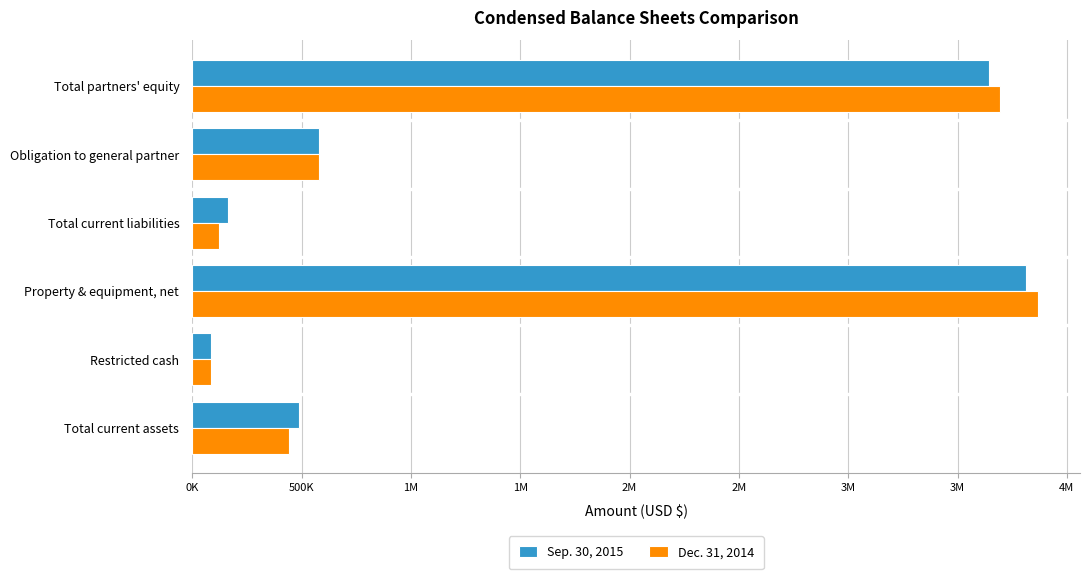

What are all the series names shown in the legend?

Sep. 30, 2015, Dec. 31, 2014